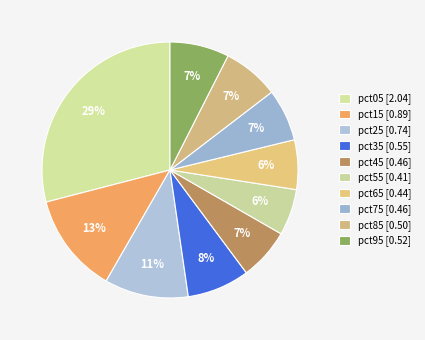

What is the smallest slice in the pie chart?

pct55